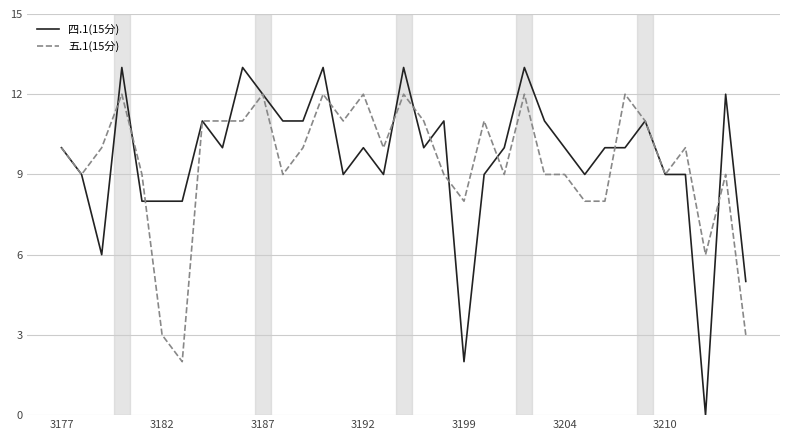

Reading left to right, list all the values displayed in this chart.

四.1(15分): 10	9	6	13	8	8	8	11	10	13	12	11	11	13	9	10	9	13	10	11	2	9	10	13	11	10	9	10	10	11	9	9	0	12	5
五.1(15分): 10	9	10	12	9	3	2	11	11	11	12	9	10	12	11	12	10	12	11	9	8	11	9	12	9	9	8	8	12	11	9	10	6	9	3